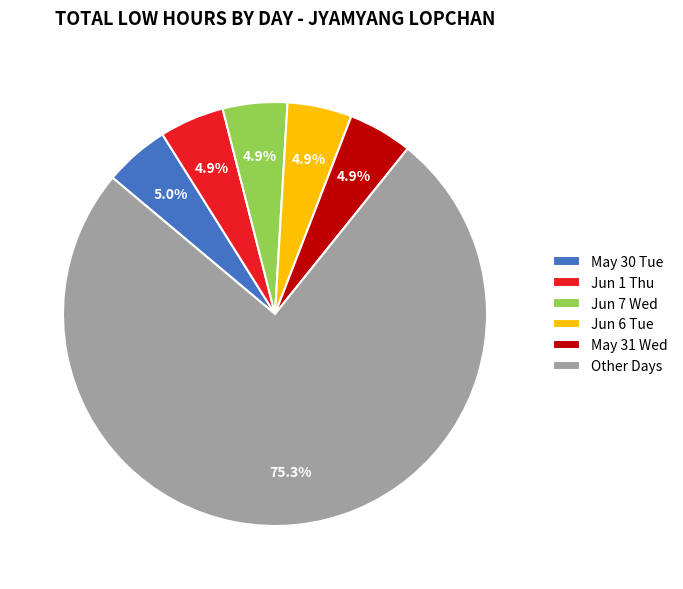

Which slice is the largest?

Other Days